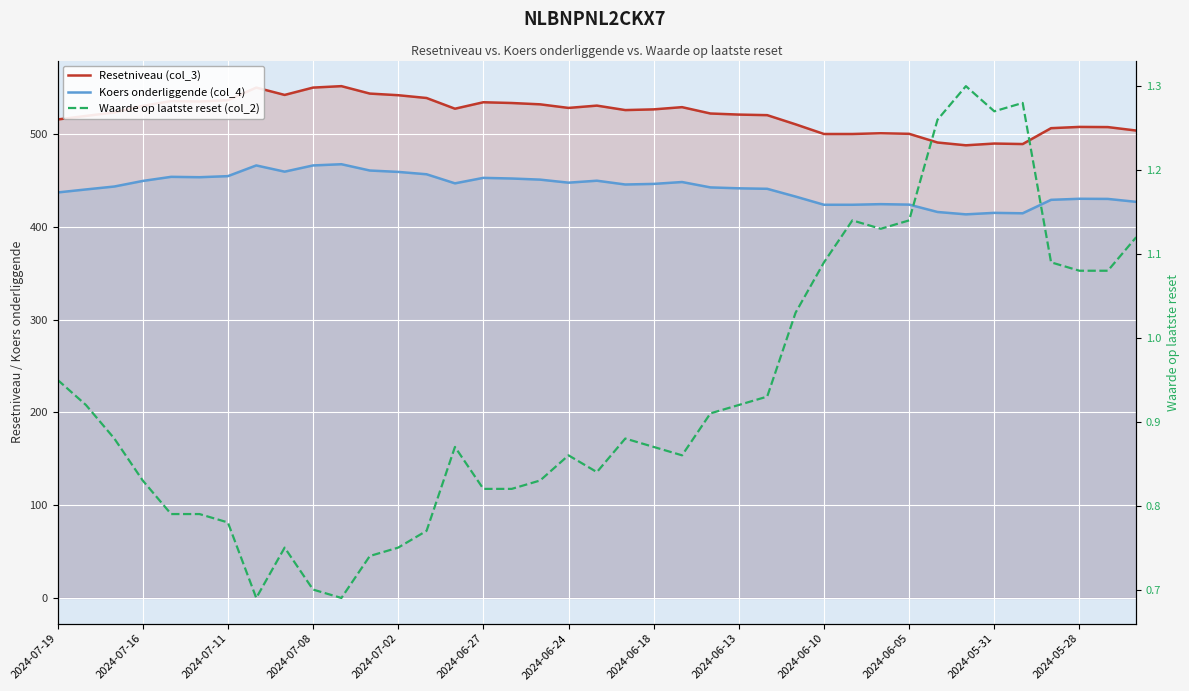

True or false: Resetniveau (col_3) and Waarde op laatste reset (col_2) intersect in this chart.

False